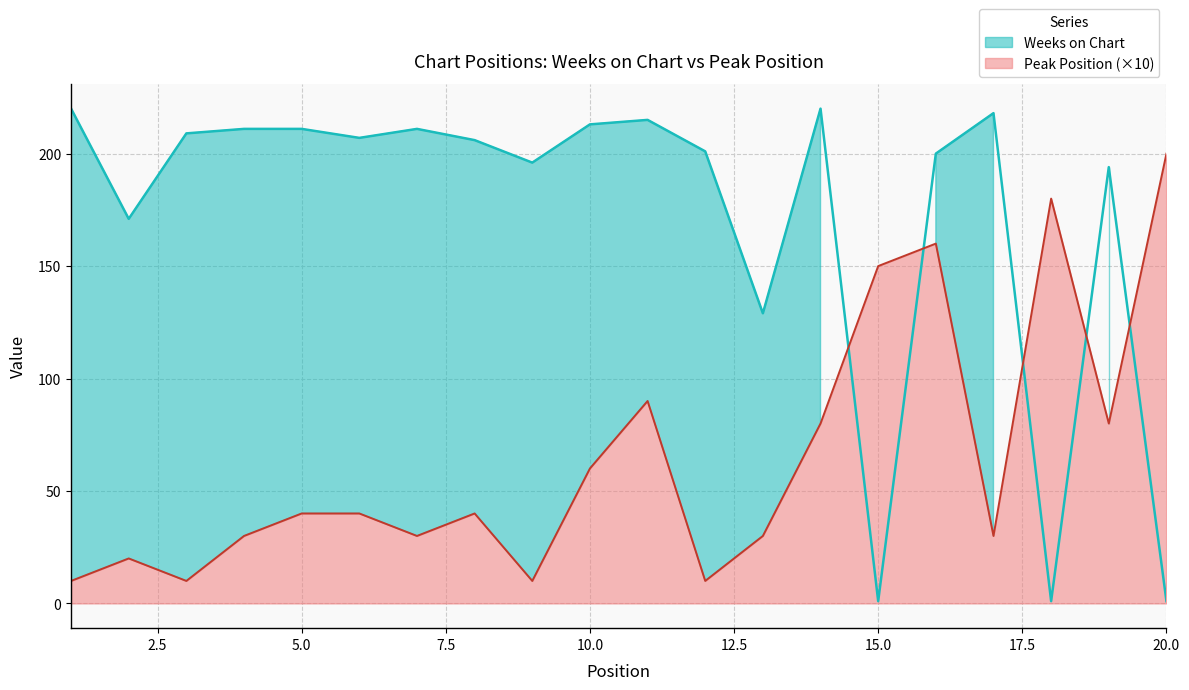

At 14, list the series in order from largest to smallest.

Weeks on Chart, Peak Position